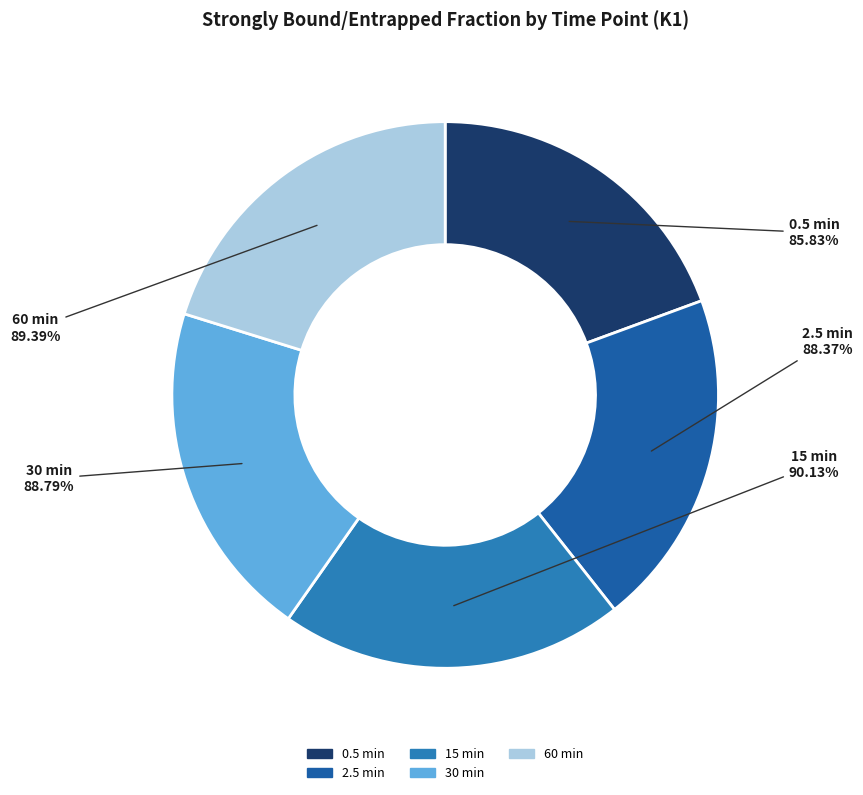

Is it true that 2.5 min is 20% of the pie?

True